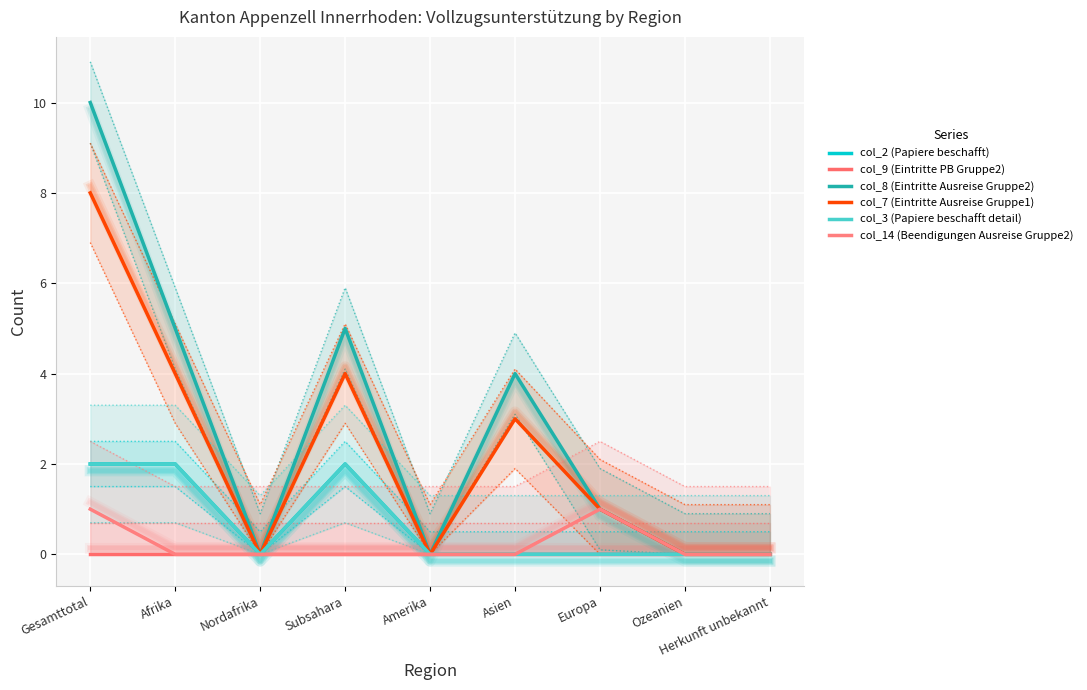

At which category is the sum across all series the highest?

Gesamttotal